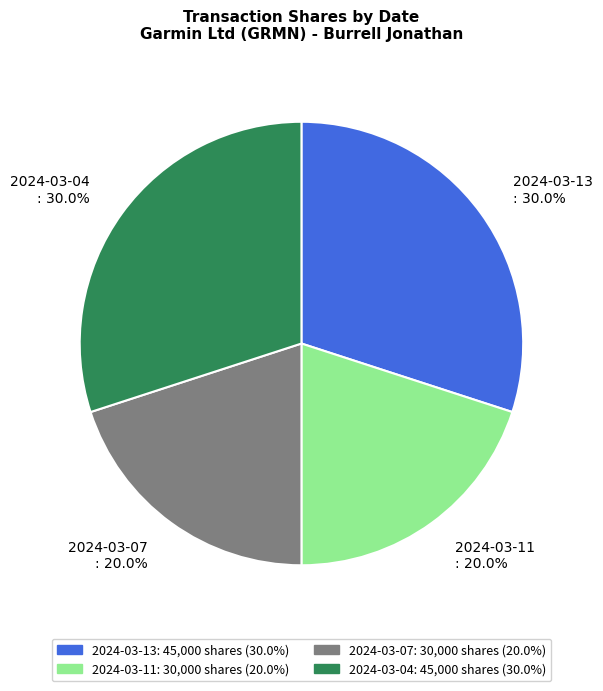

What percentage is the 2024-03-04 slice, to the nearest percent?

30%